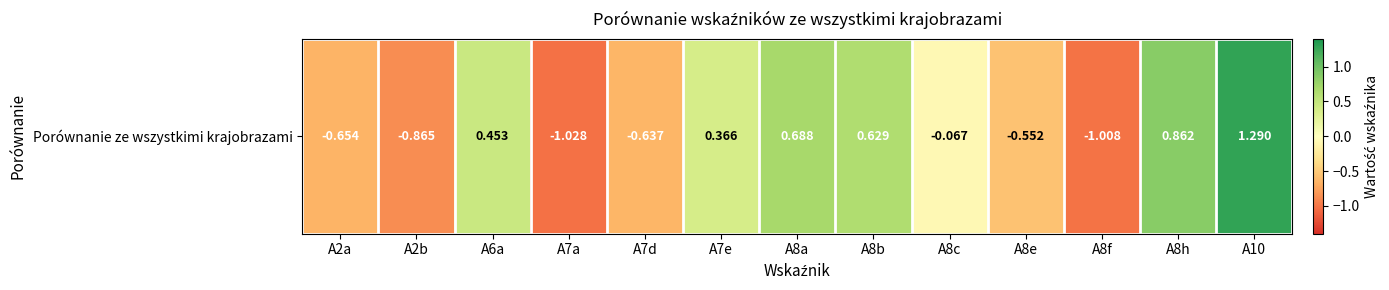

What is the maximum value shown in the chart?

1.3